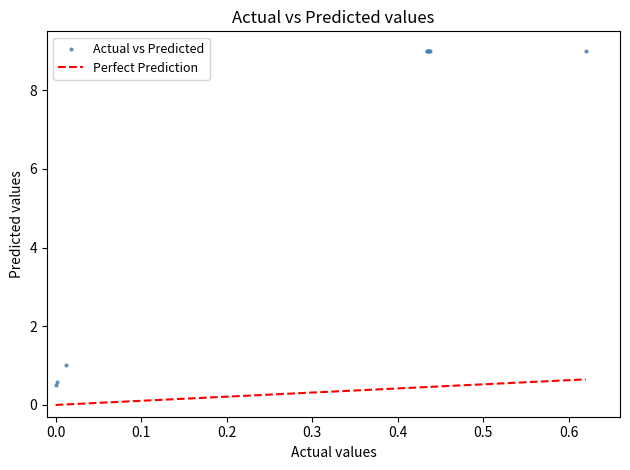

What Y value in the scatter plot is closest to 4?

1.0